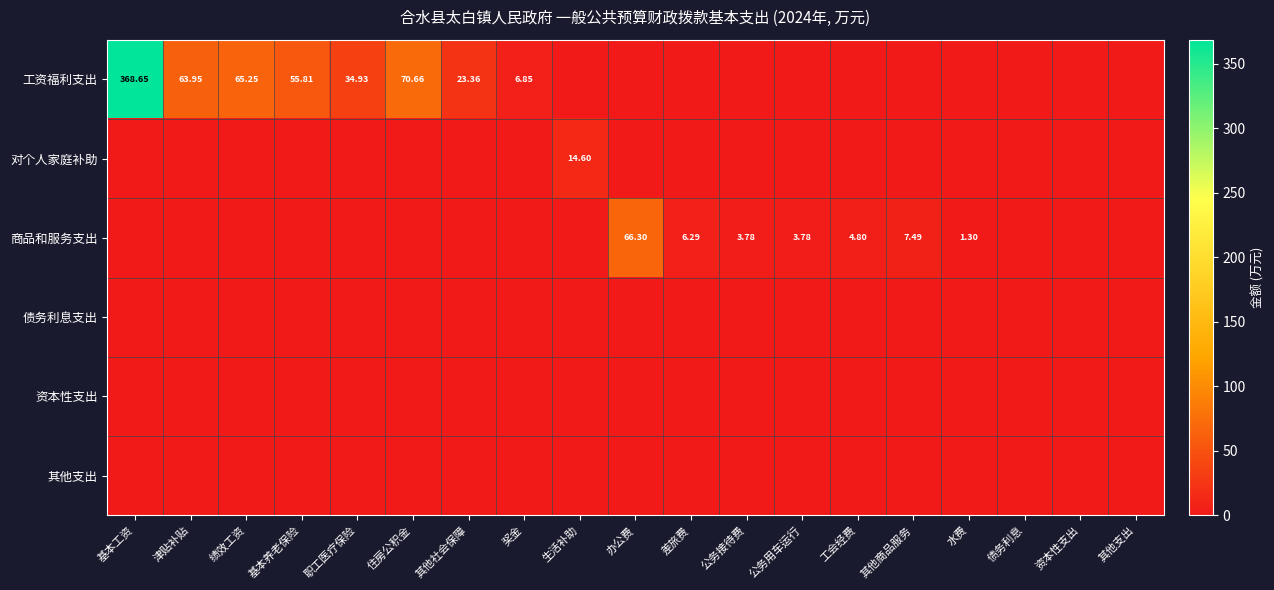

List the labels in order of 商品和服务支出 value, largest first.

办公费, 其他商品服务, 差旅费, 工会经费, 公务接待费, 公务用车运行, 水费, 基本工资, 津贴补贴, 绩效工资, 基本养老保险, 职工医疗保险, 住房公积金, 其他社会保障, 奖金, 生活补助, 债务利息, 资本性支出, 其他支出